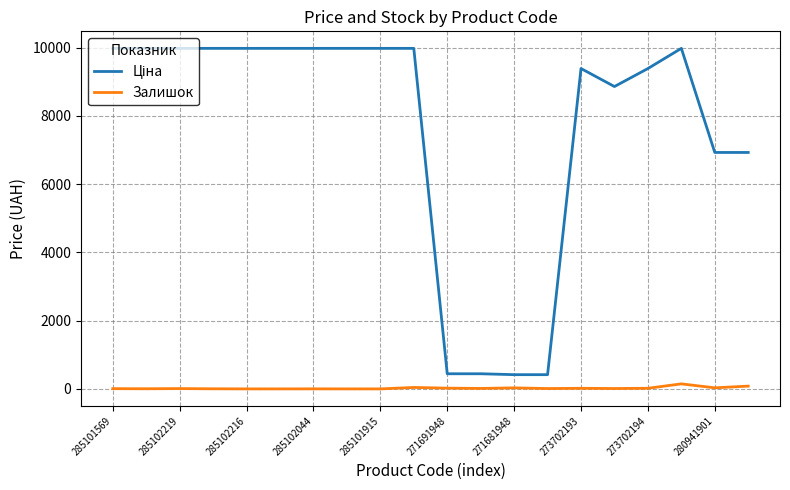

True or false: Залишок has a value of 7.0 at 285101569.

True